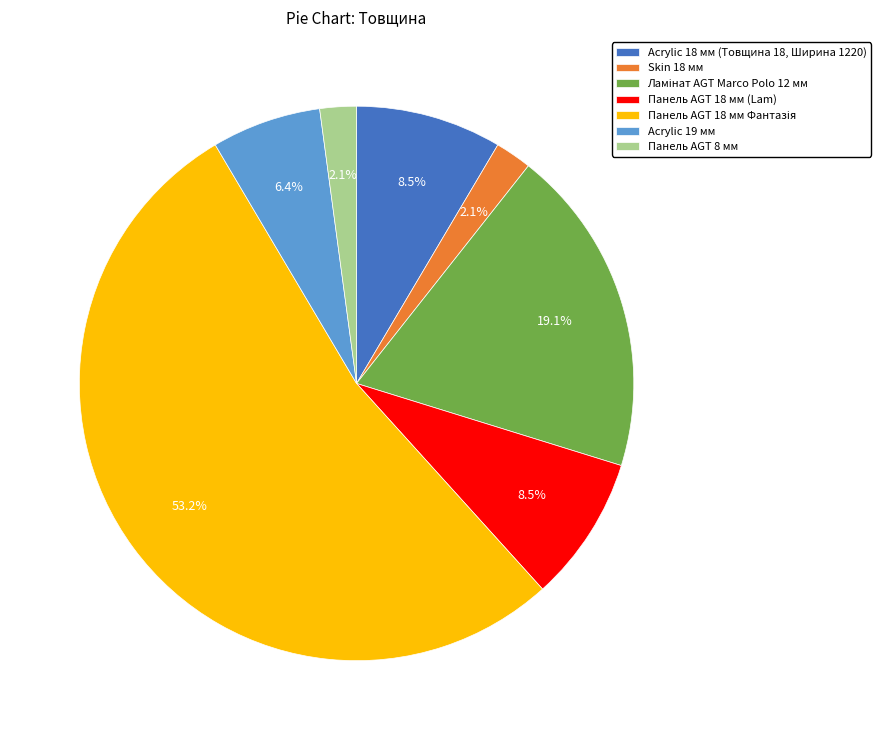

Is there a majority slice in this chart?

Yes